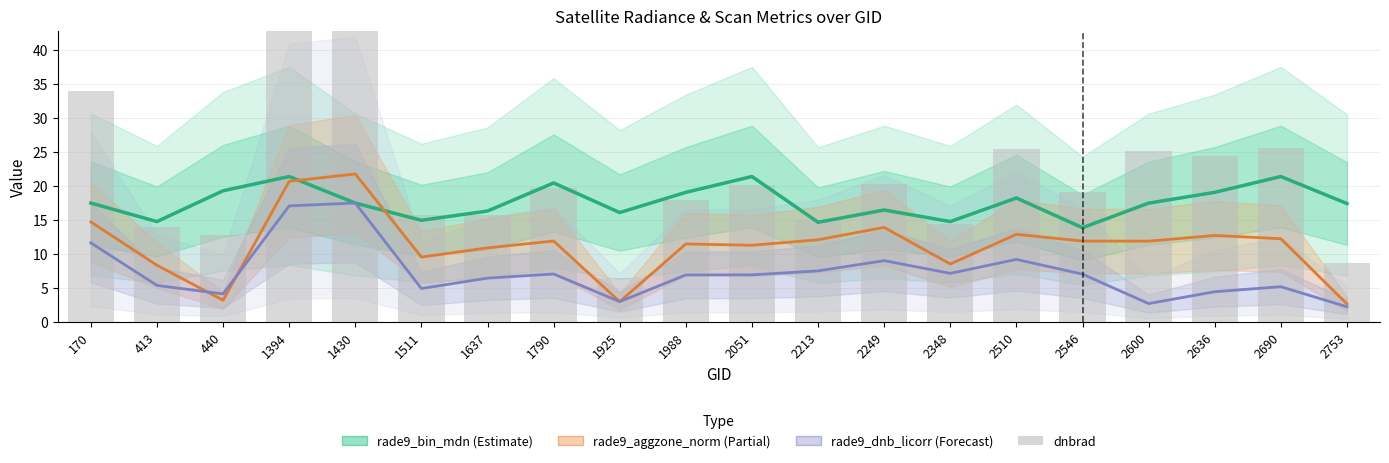

List the labels in order of rade9_aggzone_norm value, smallest first.

2753, 1925, 440, 413, 2348, 1511, 1637, 2051, 1988, 2600, 2546, 1790, 2213, 2690, 2636, 2510, 2249, 170, 1394, 1430